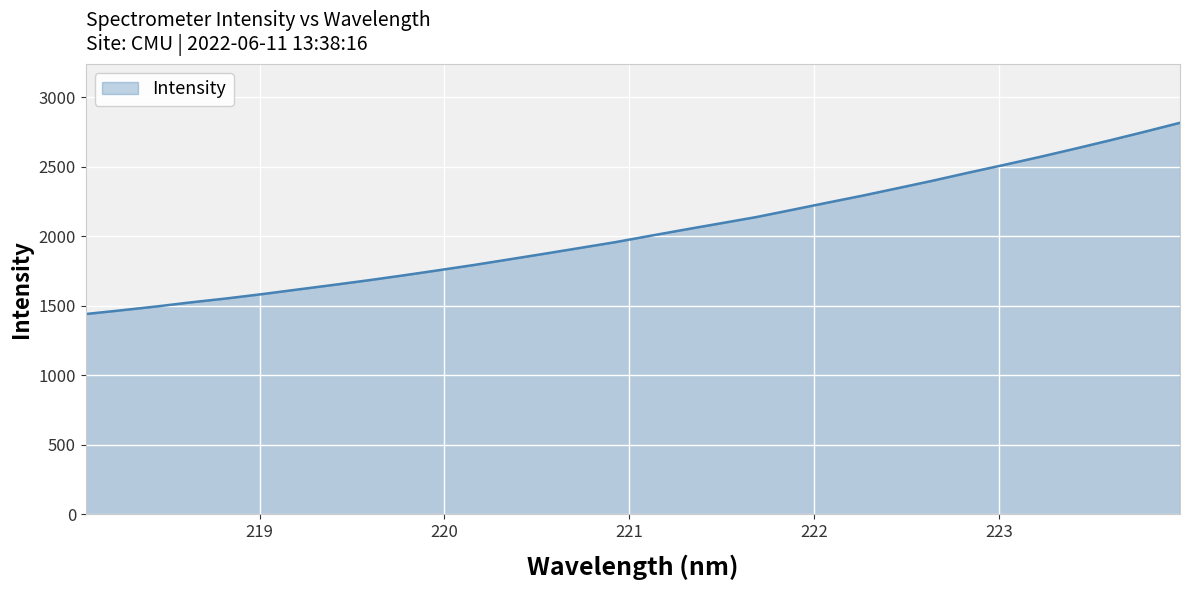

What is the difference between the maximum and minimum values?

1376.6